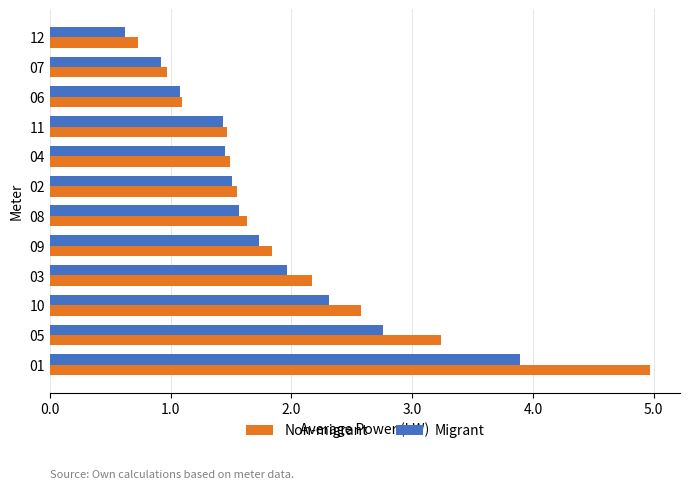

How many values in the Migrant series are below 1?

2